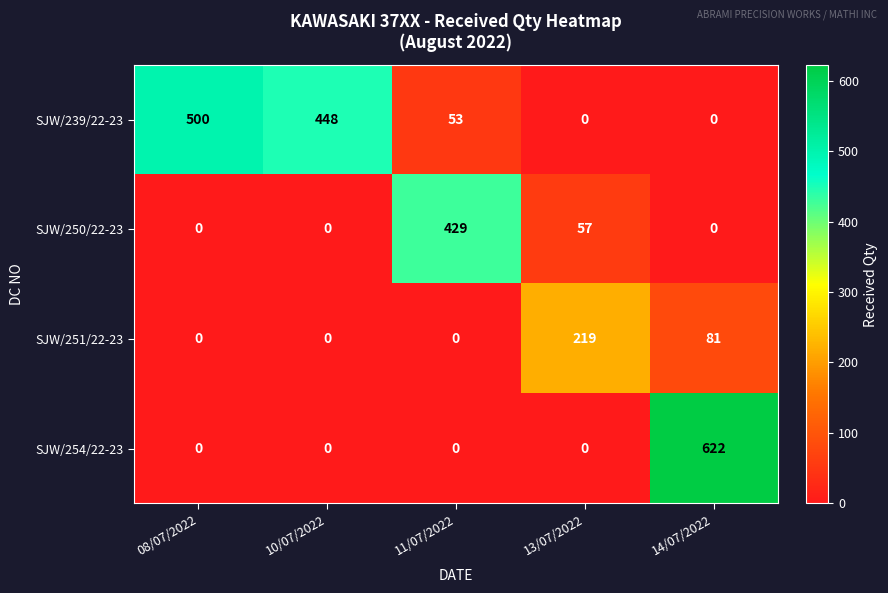

How many data points does each series have?

5